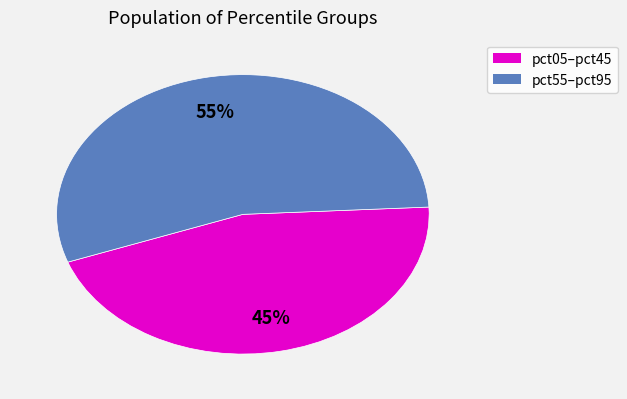

How many slices are in this pie chart?

2